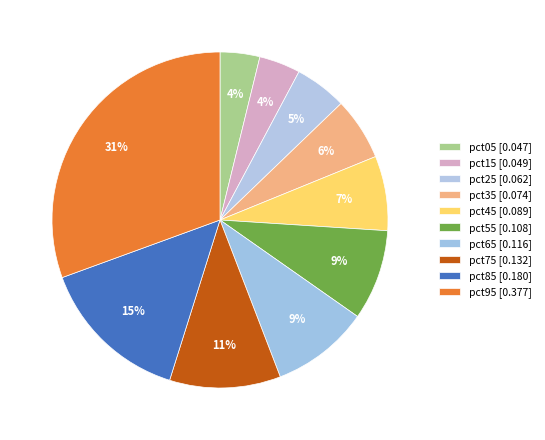

True or false: pct45 accounts for 1% of the total.

False